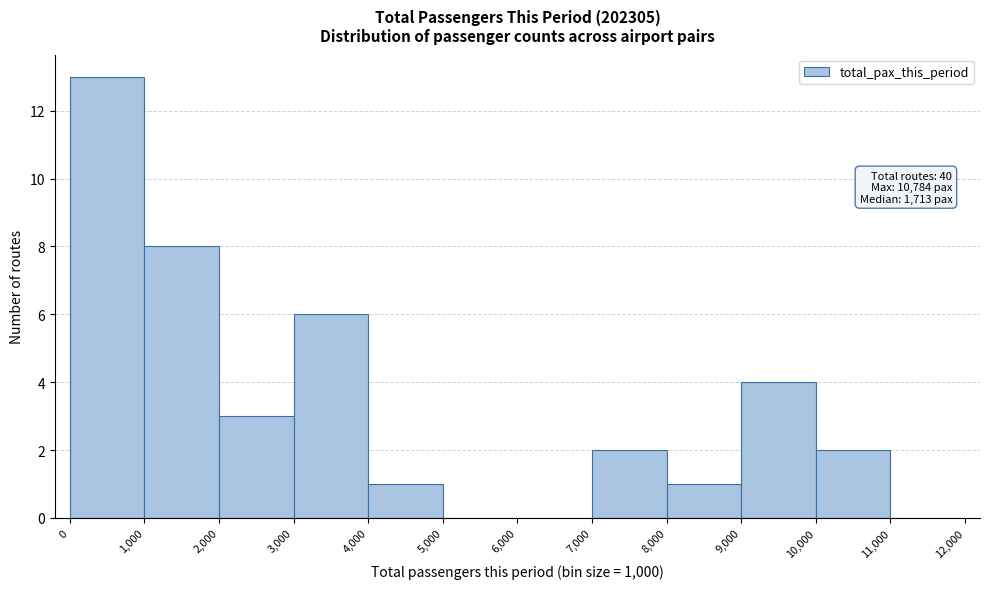

Which range on the x-axis has the tallest bar?

0 to 1,000